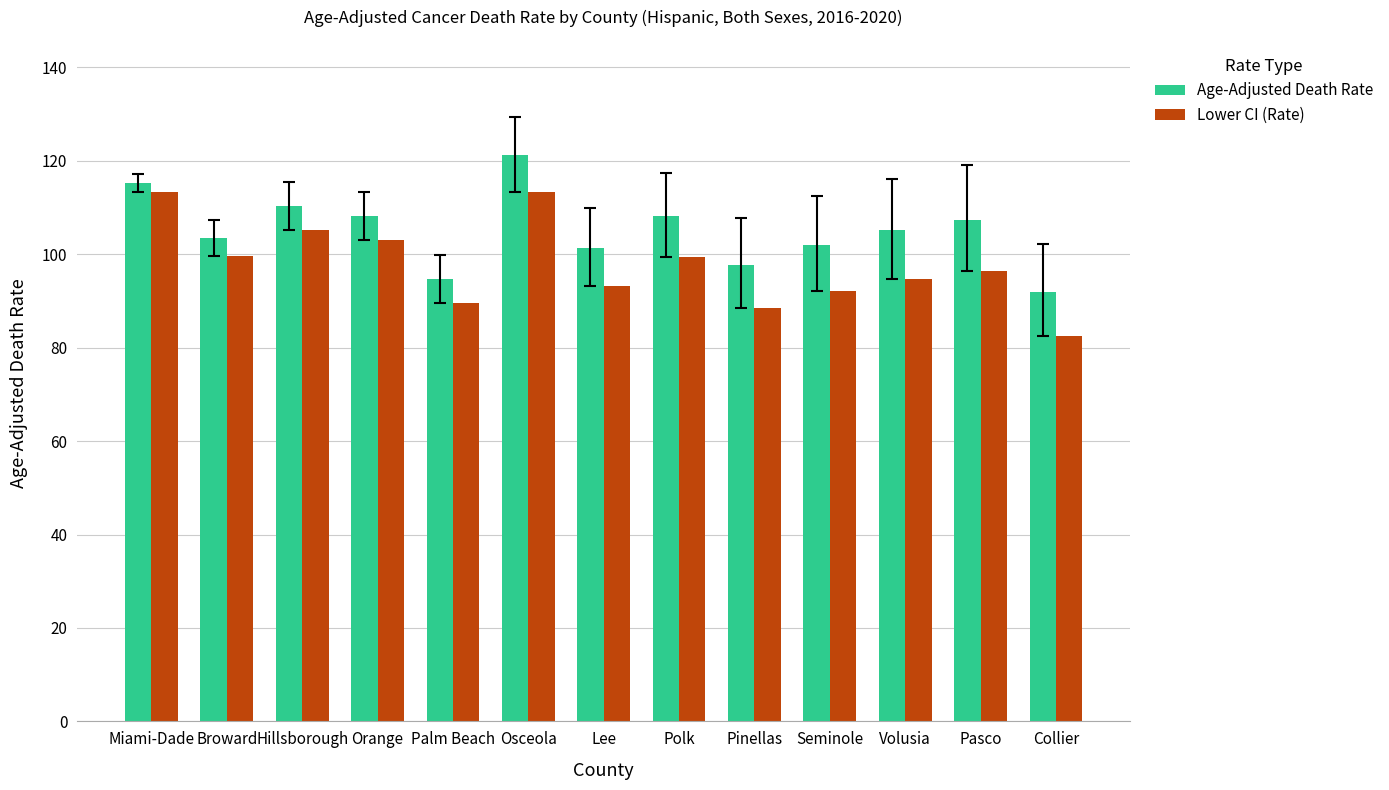

True or false: Age-Adjusted Death Rate has a value of 41.2 at Volusia.

False